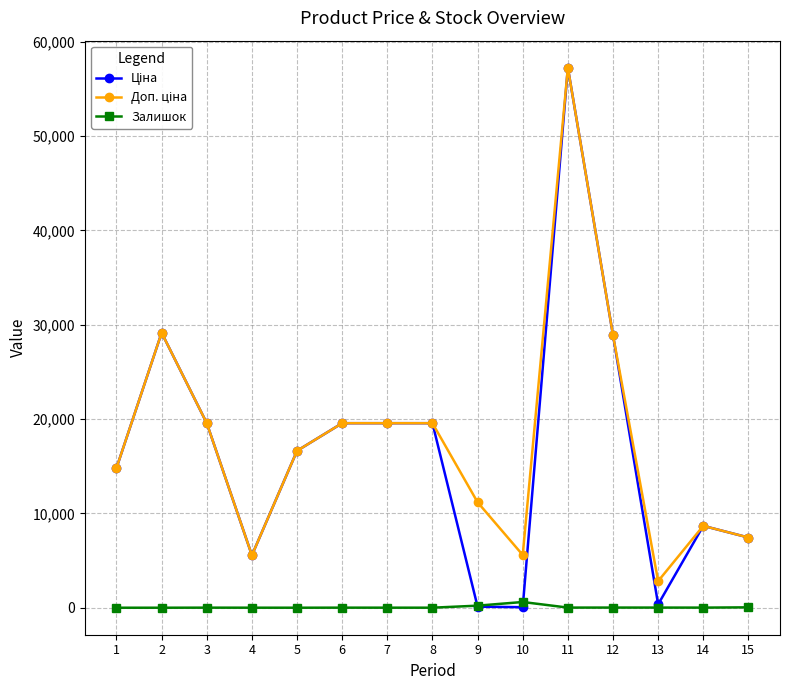

Does the chart display data point markers on the line(s)?

Yes